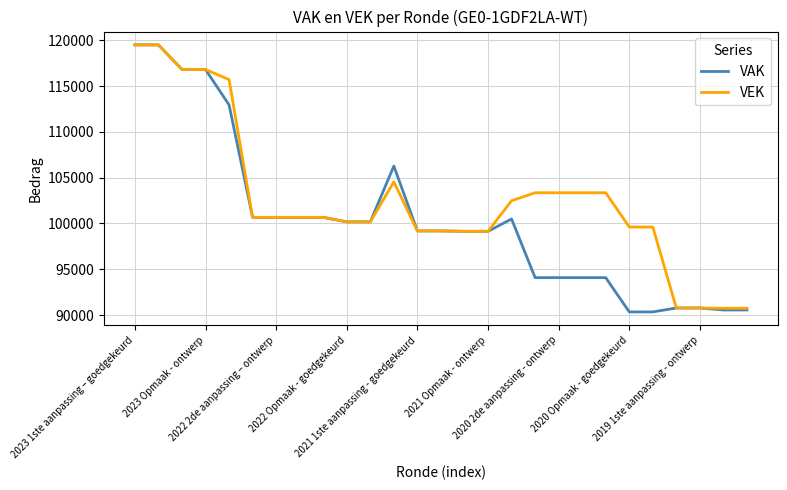

What is the lowest value of the VAK series?

90342